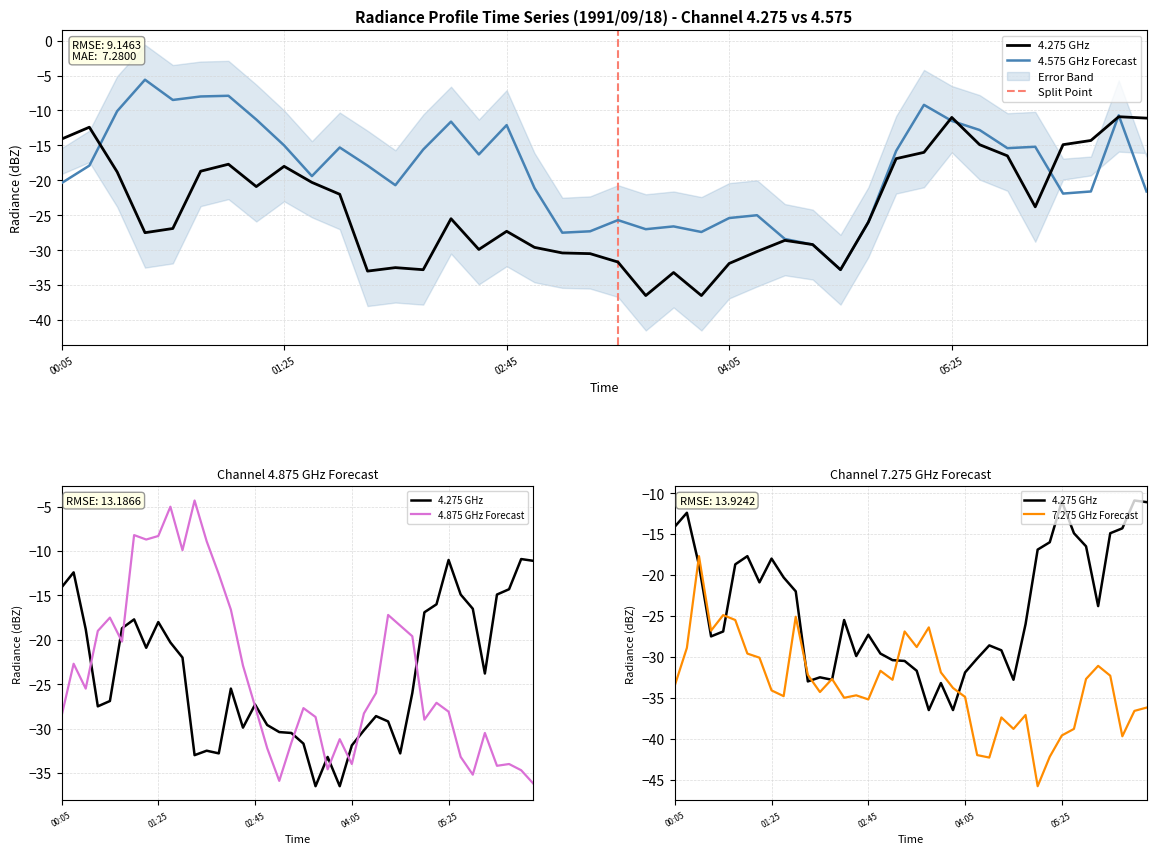

What is the average value of the 7.275 series?

-33.4